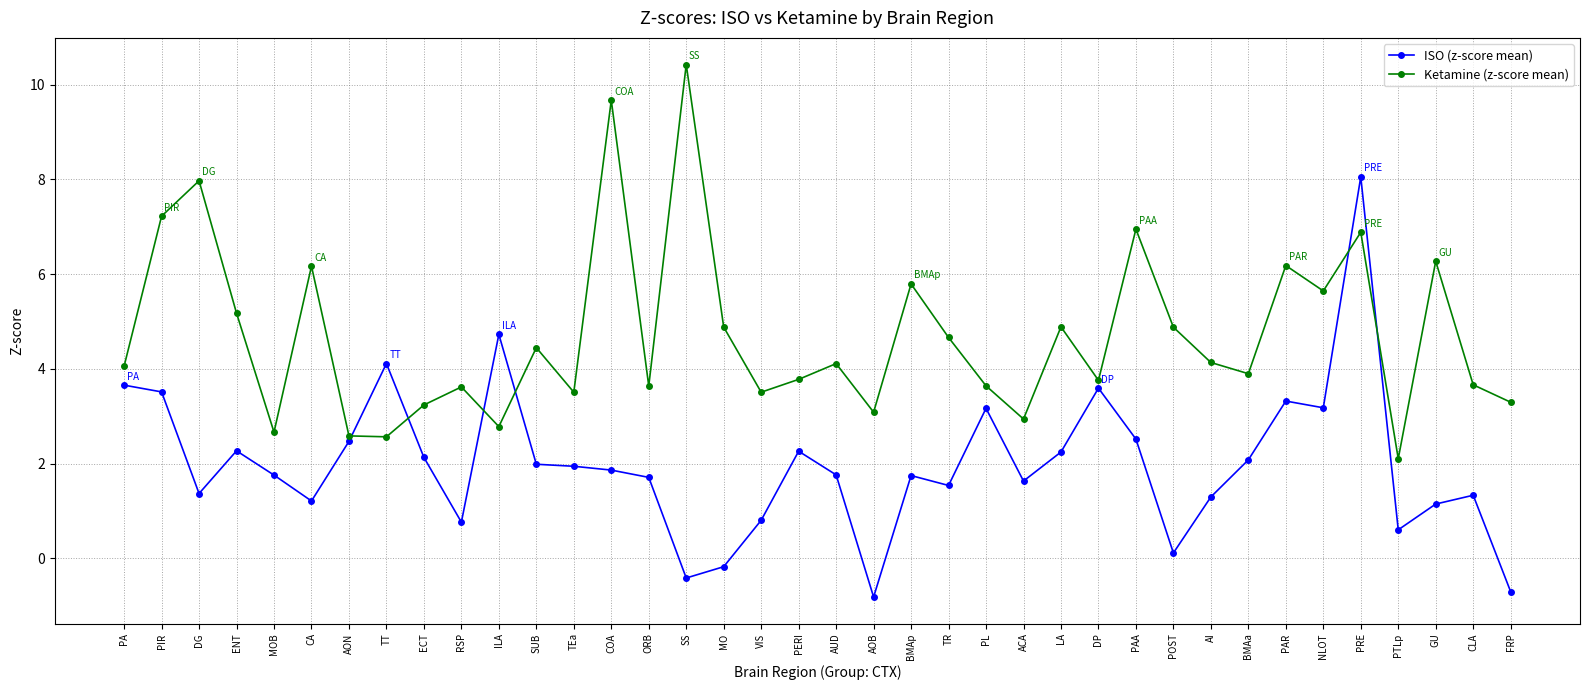

Rank the series by their average value, from lowest to highest.

ISO (z-score mean), Ketamine (z-score mean)